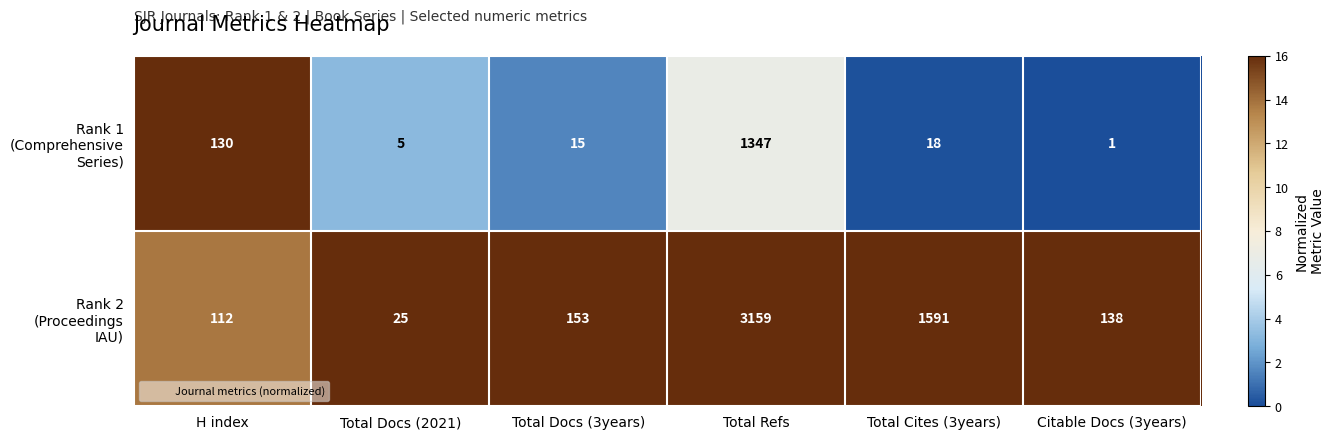

What is the maximum value shown in the chart?

3159